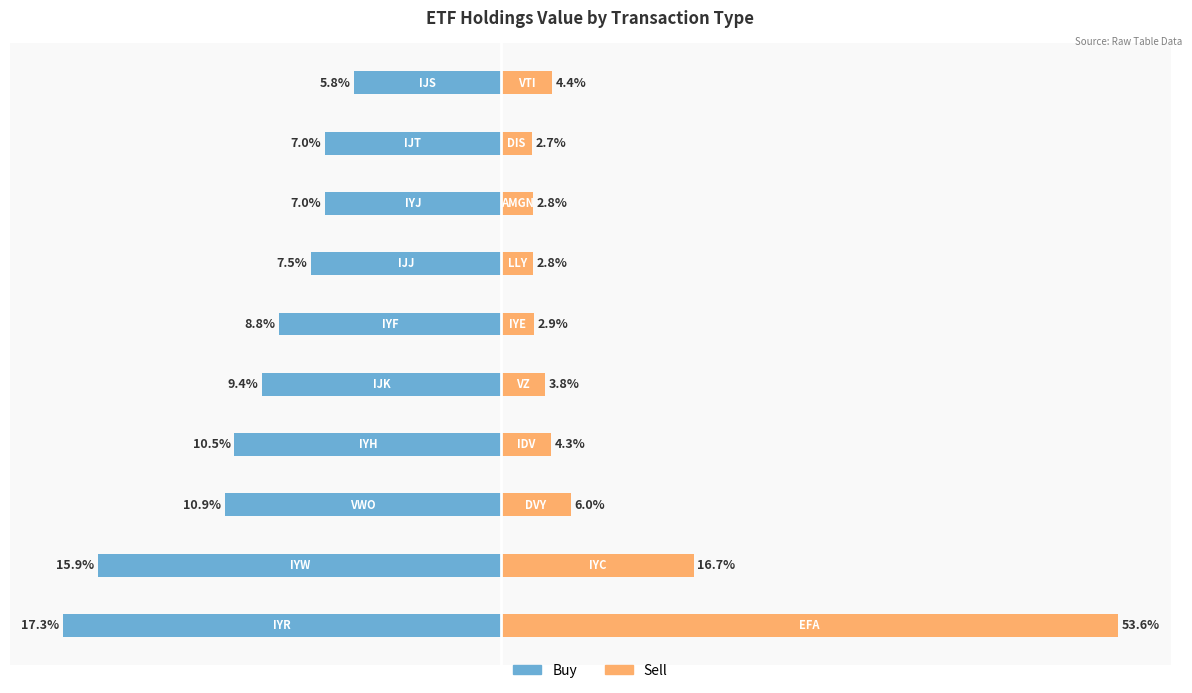

What is the difference between the Sell values at −8 and 2?

7.8